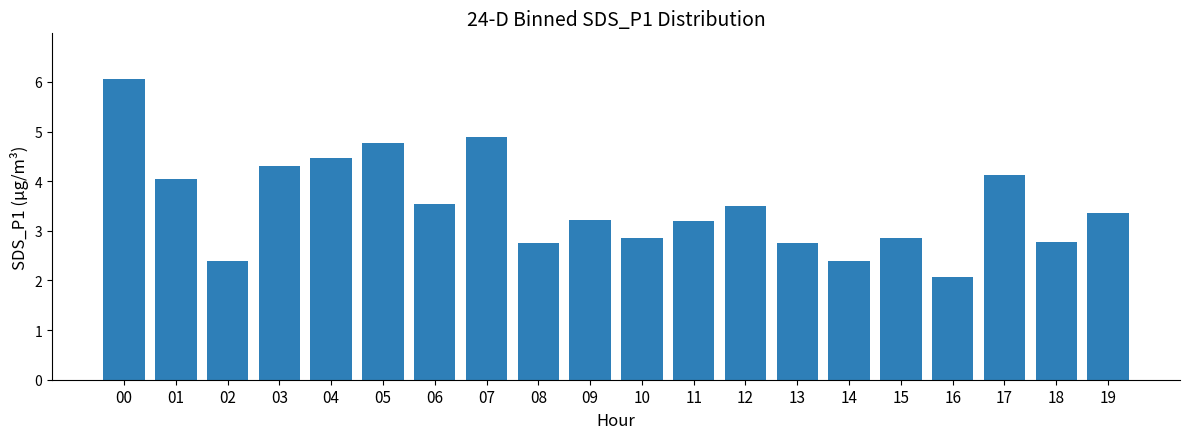

How many values are below 3?

8